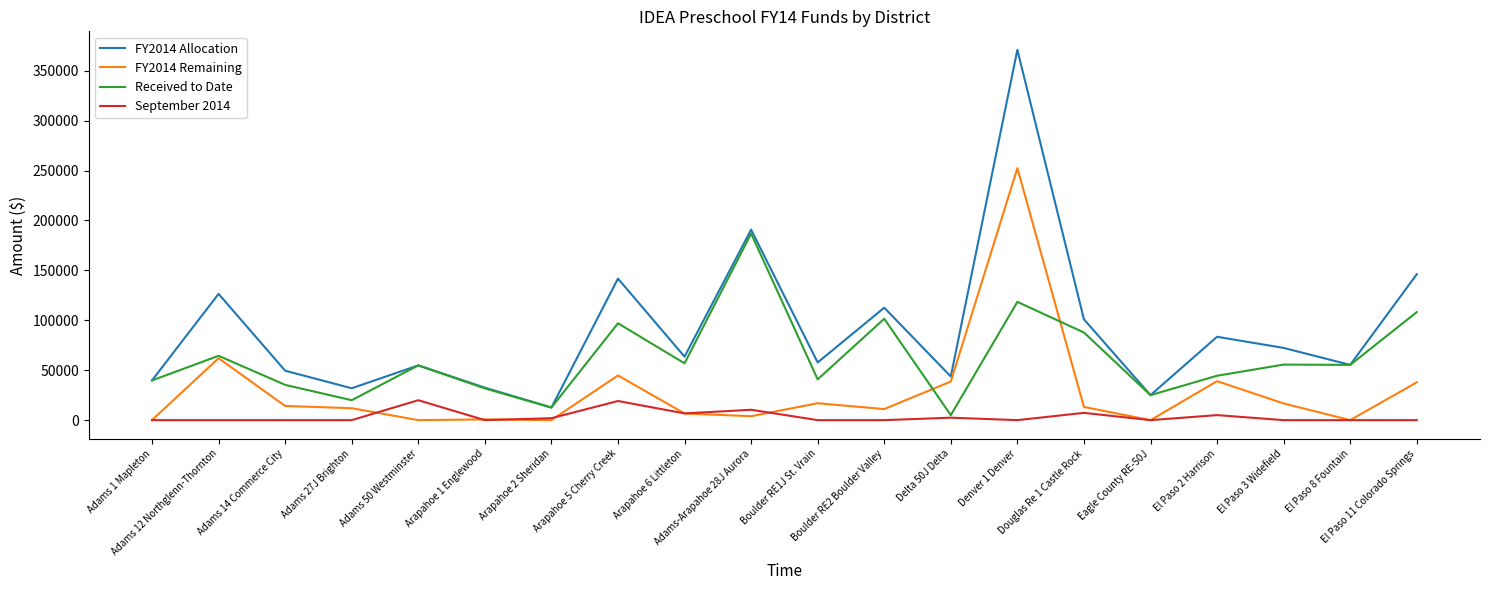

What are all the series names shown in the legend?

FY2014 Allocation, FY2014 Remaining, Received to Date, September 2014